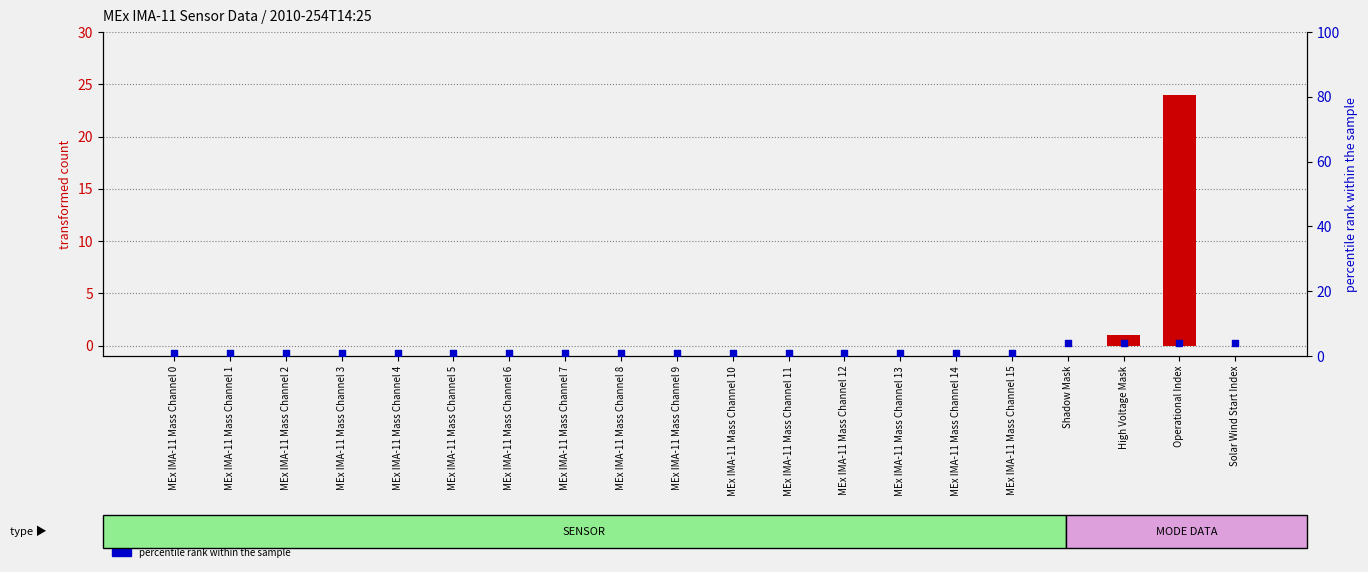

Which series has the largest Y range (max minus min)?

transformed count